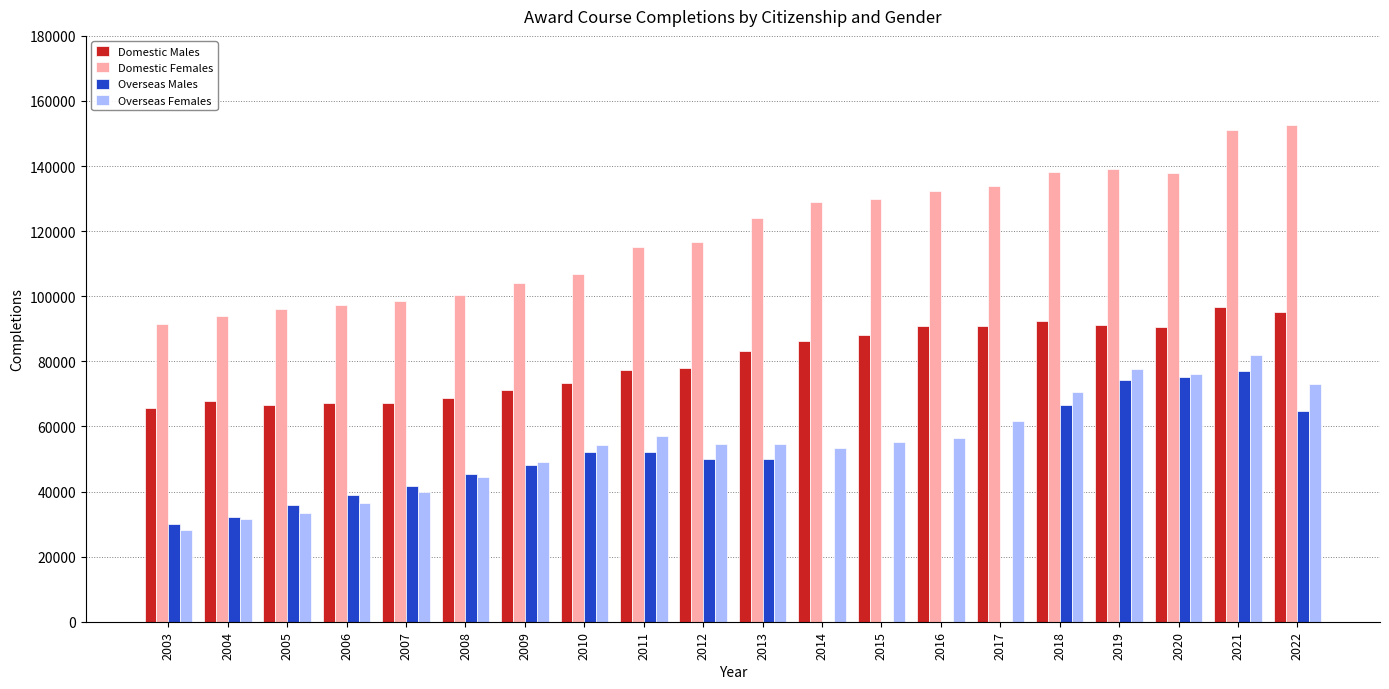

What is the sum of the Domestic Females values at 2010 and 2017?

240487